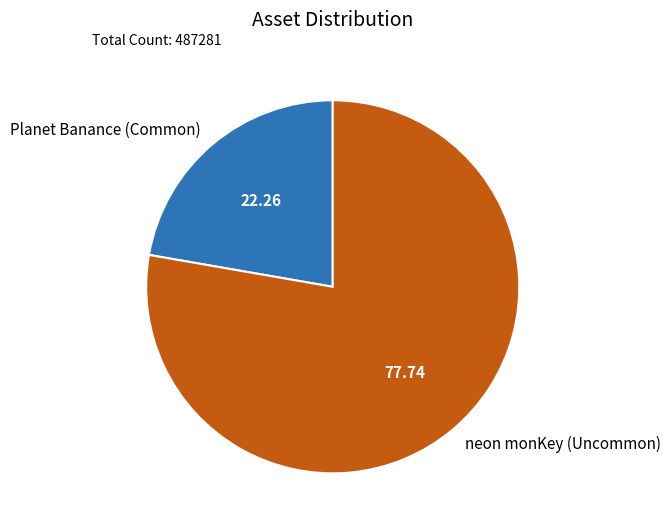

How many segments does this pie chart have?

2